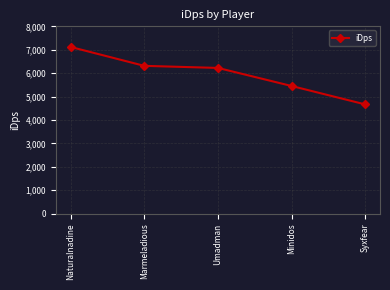

At which label does the data first exceed 6223?

Naturalnadine